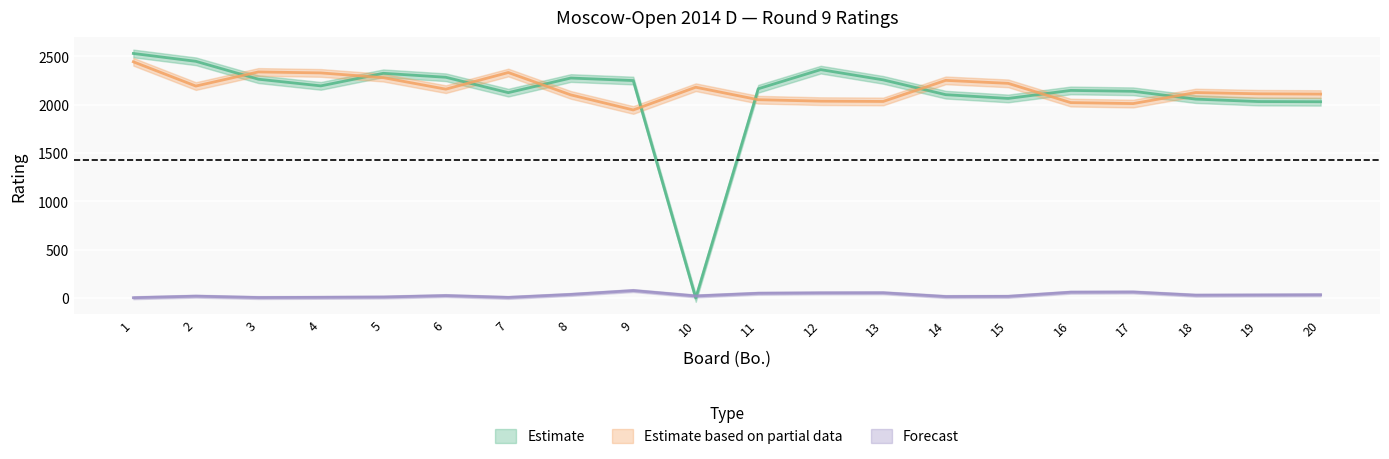

Is this an area chart (filled region under the line)?

No